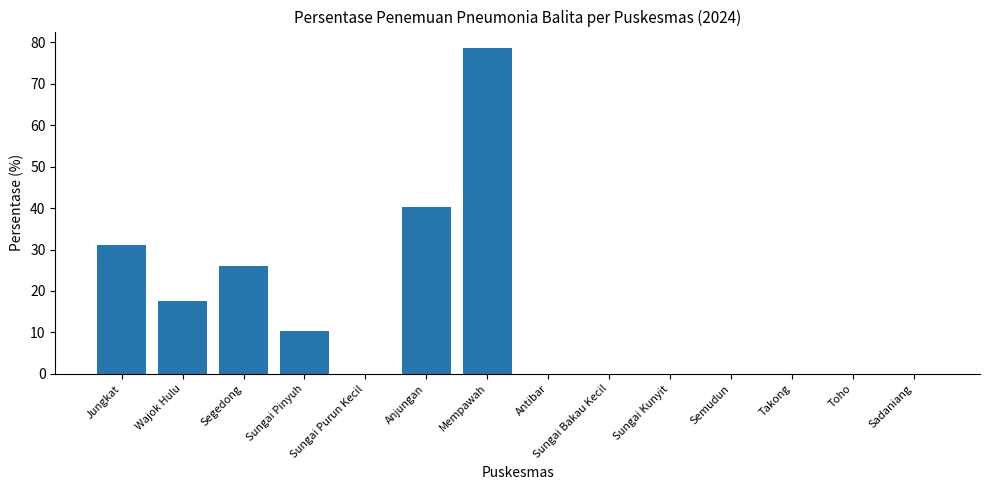

Which label corresponds to the largest value in the chart?

Mempawah